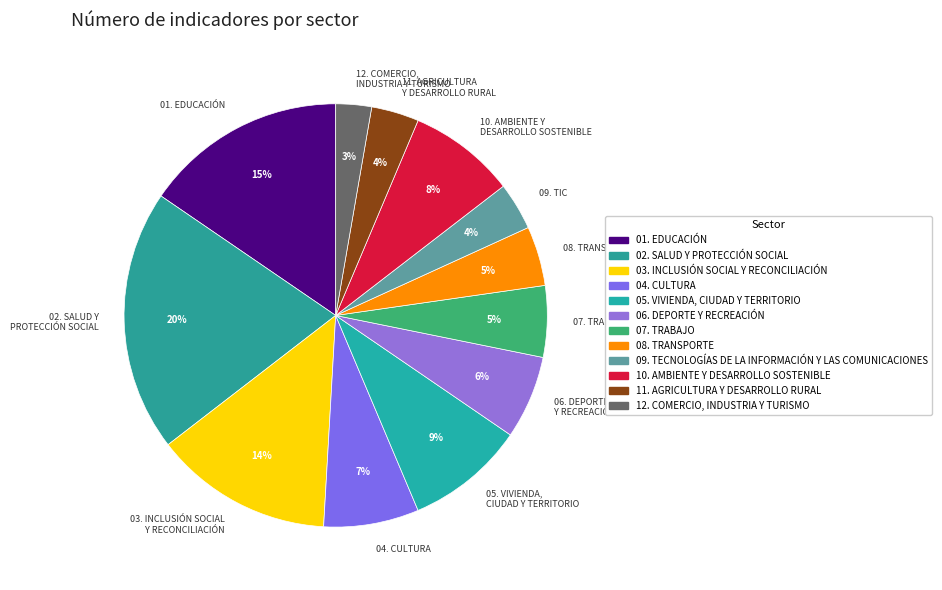

To the nearest percent, what is the difference between the largest and smallest slice percentages?

17%